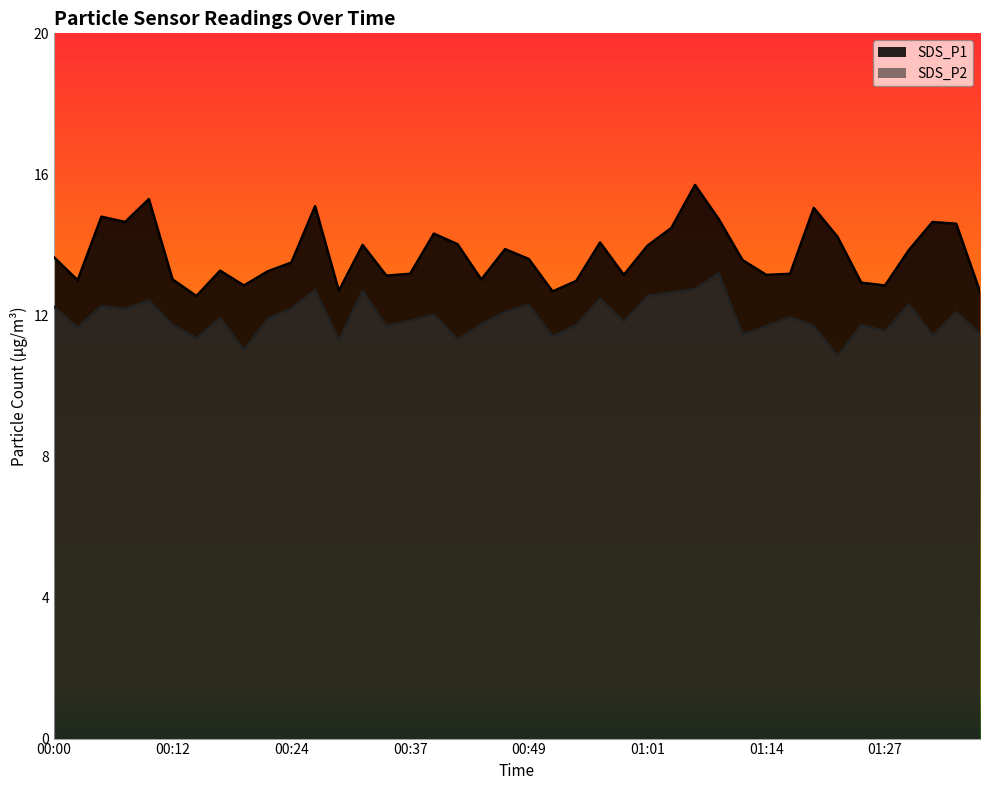

What is the highest value of the SDS_P1 series?

15.7